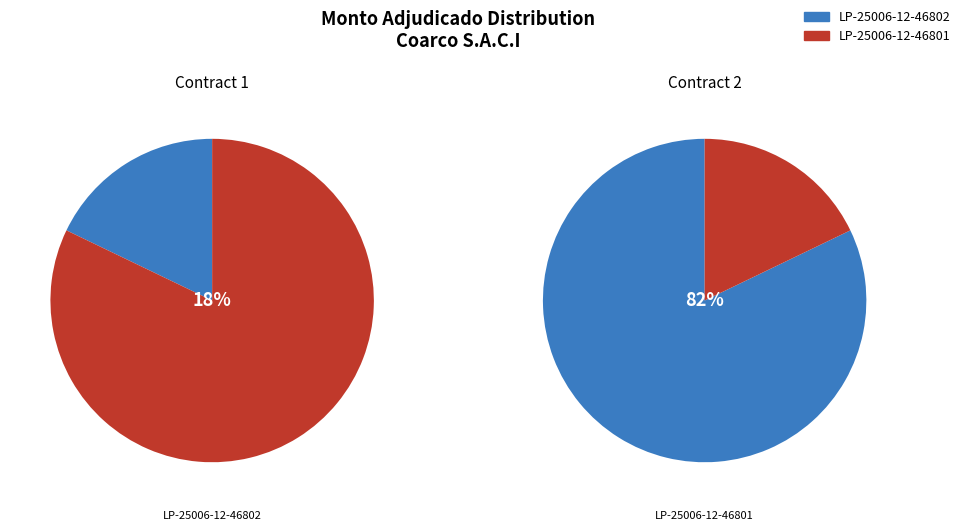

Is there any slice that represents more than half of the pie?

Yes